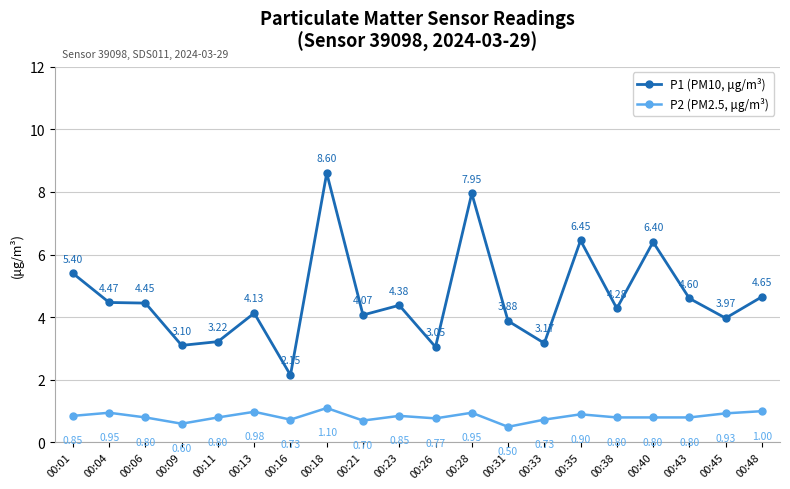

At how many categories does at least one series exceed 5?

5